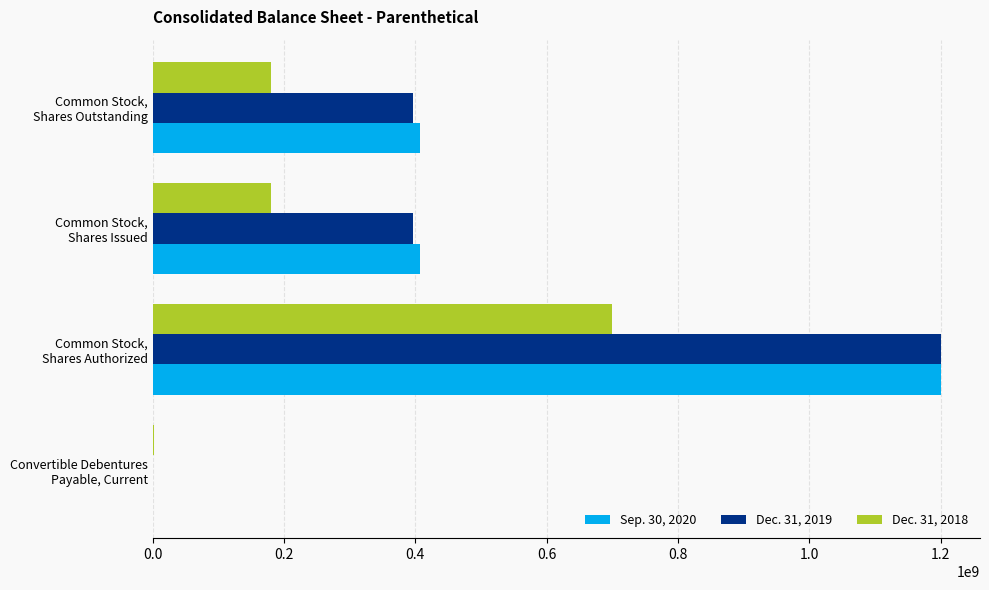

What are all the series names shown in the legend?

Sep. 30, 2020, Dec. 31, 2019, Dec. 31, 2018